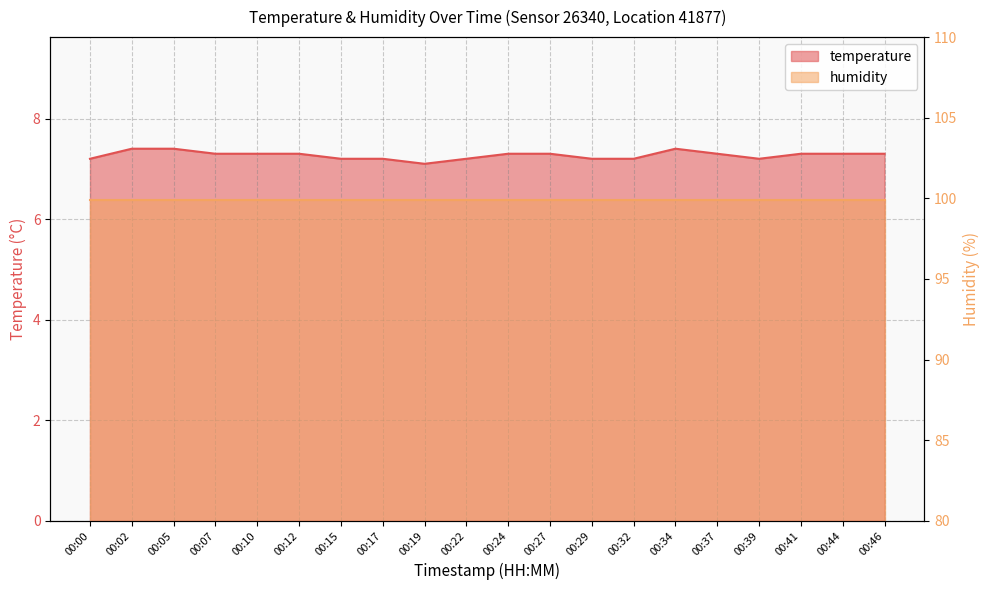

List the labels in order of value, smallest first.

00:19, 00:00, 00:15, 00:17, 00:22, 00:29, 00:32, 00:39, 00:07, 00:10, 00:12, 00:24, 00:27, 00:37, 00:41, 00:44, 00:46, 00:02, 00:05, 00:34